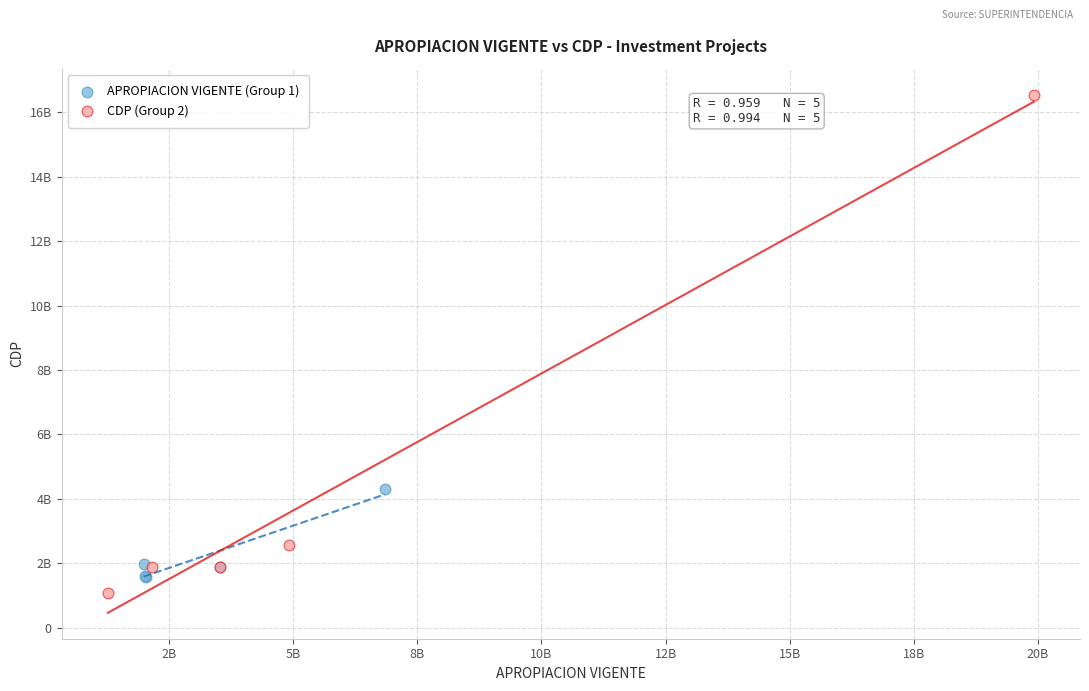

Which series contains the lowest Y value?

CDP (Group 2)